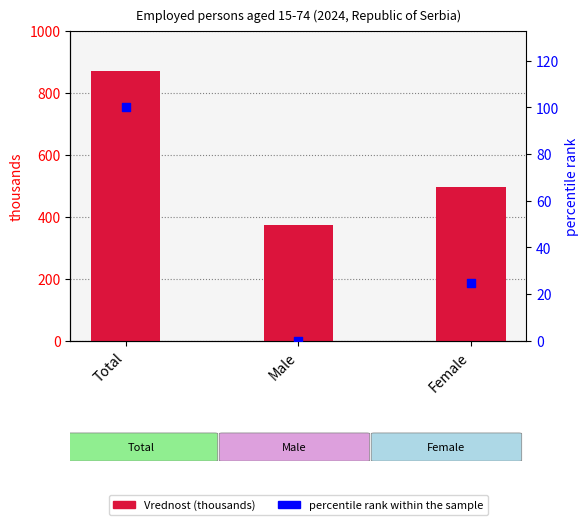

Which series contains the lowest Y value?

percentile rank within the sample